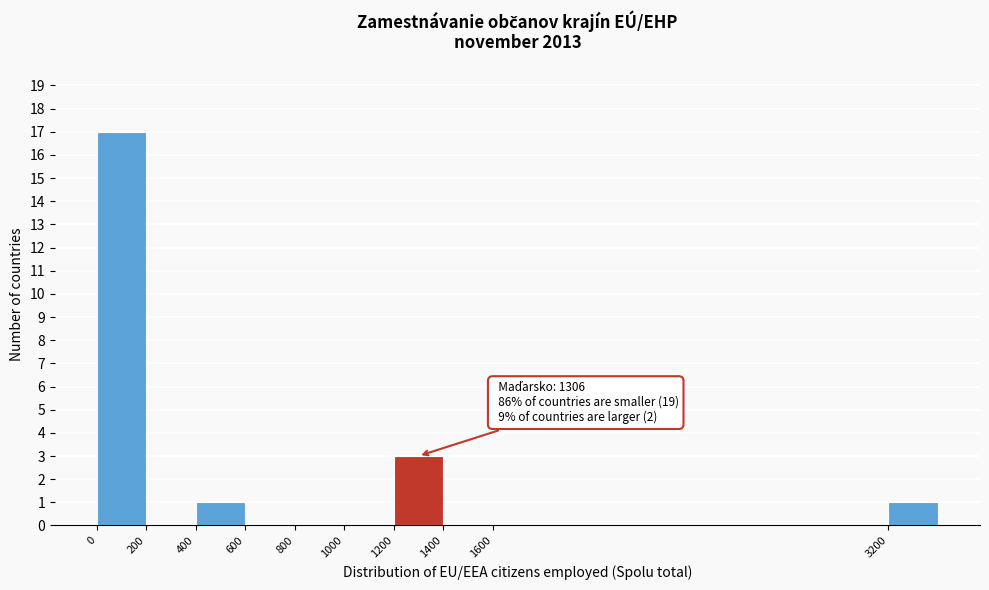

Which range on the x-axis has the tallest bar?

0 to 200